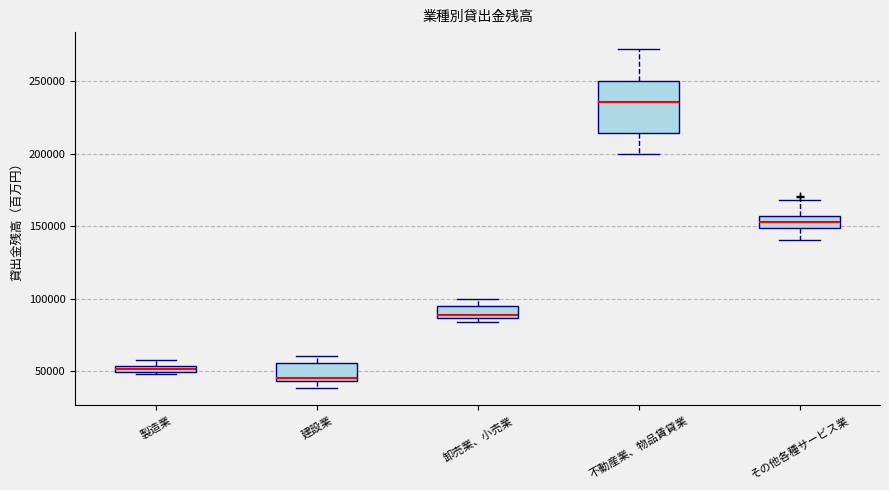

Which box has the lowest median line?

建設業